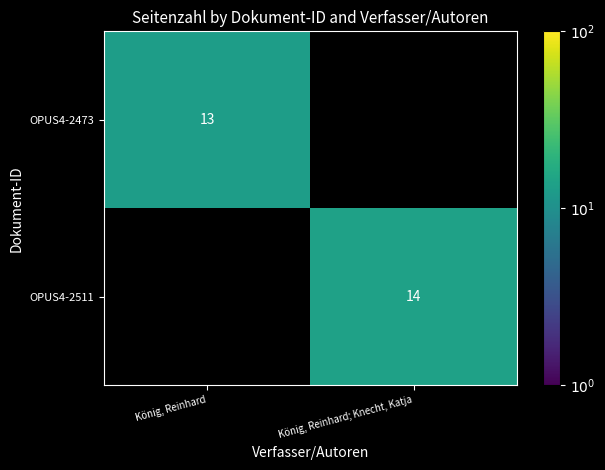

The OPUS4-2473 series shows 13 at König, Reinhard. True or false?

True